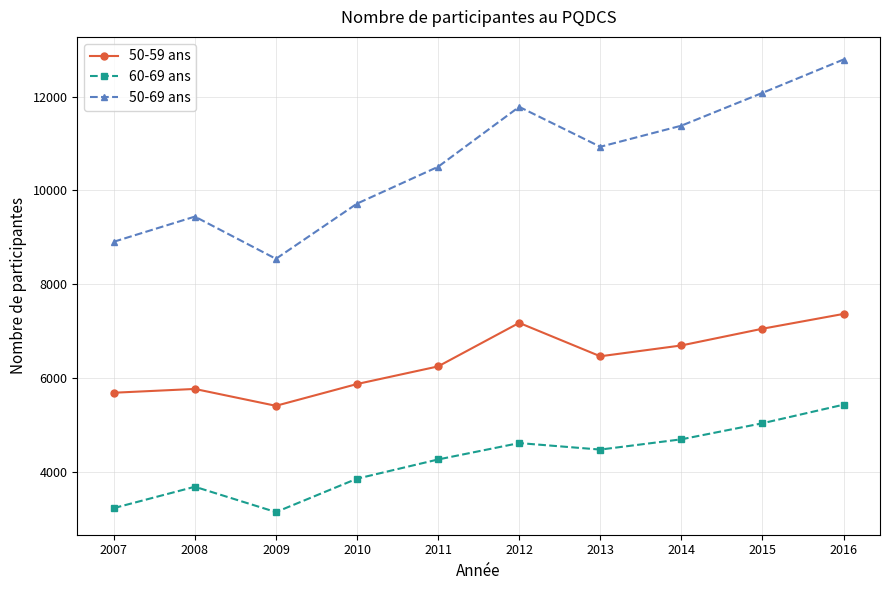

What is the maximum value shown in the chart?

12795